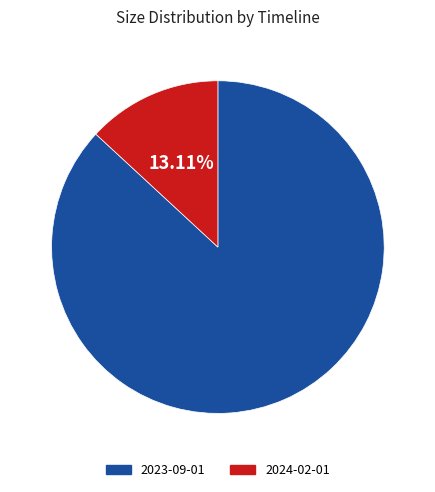

Which has a higher value, 2024-02-01 or 2023-09-01?

2023-09-01